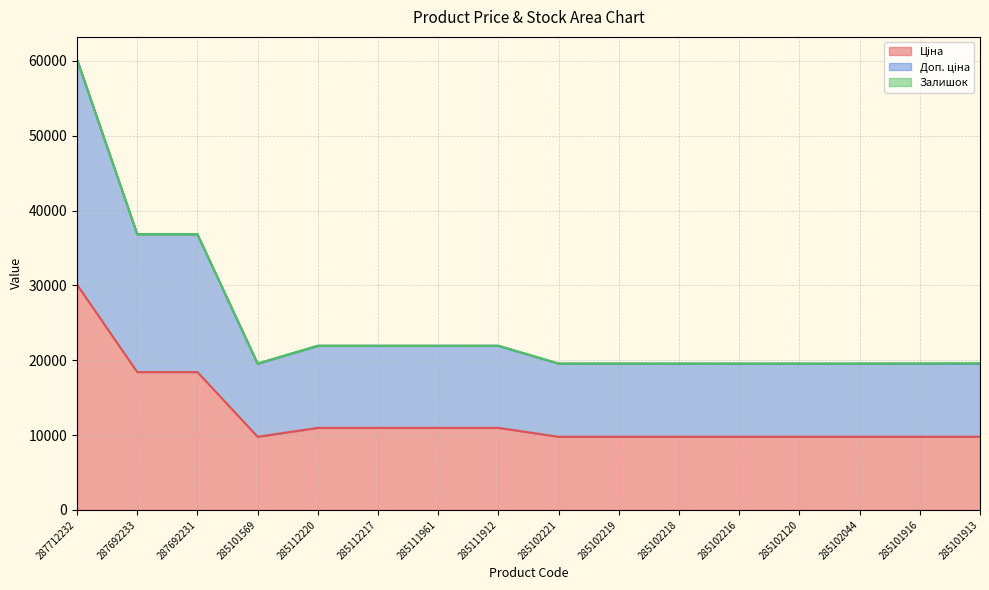

What is the sum of the Ціна values at 285112217 and 285101569?

20739.9